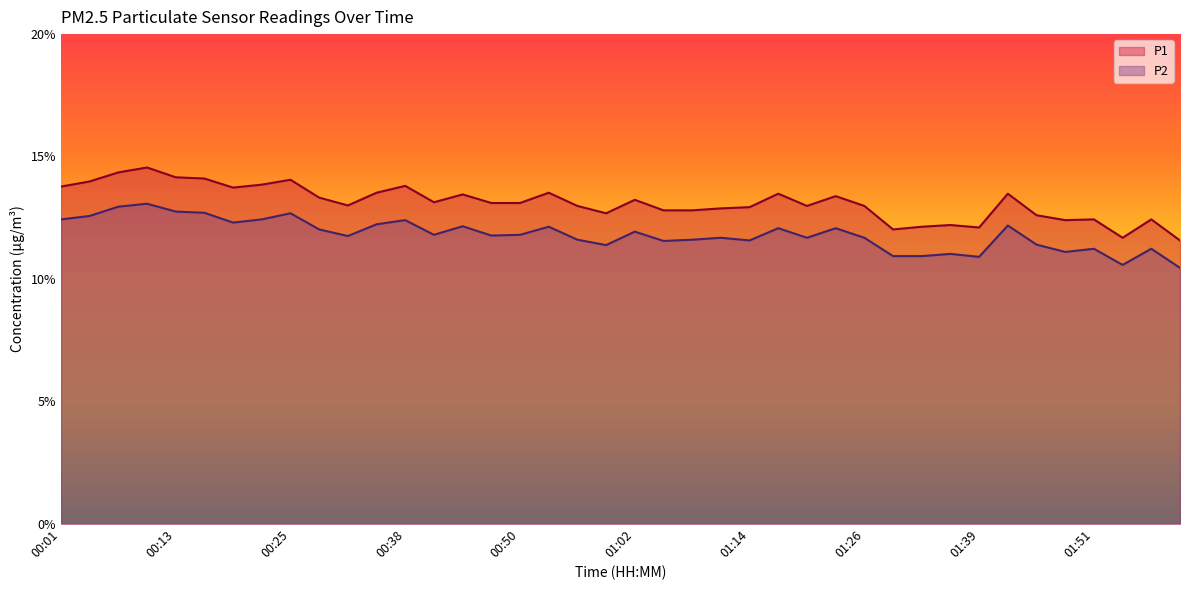

At which category is the sum across all series the highest?

00:10